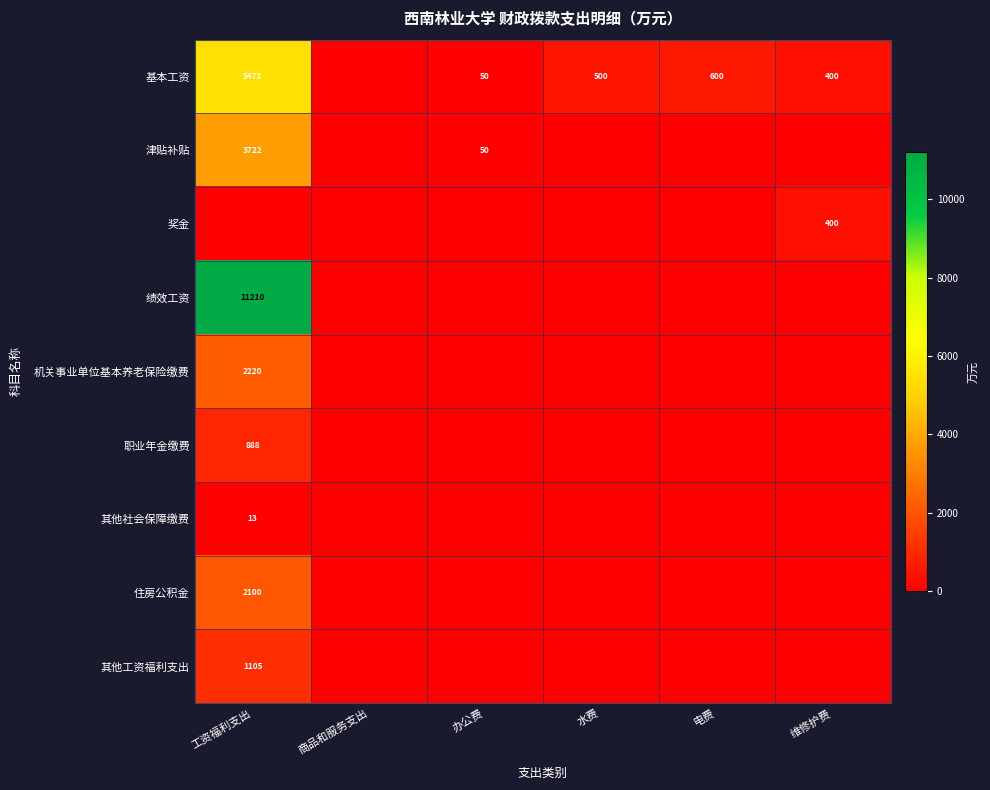

True or false: 绩效工资 has a value of 11210 at 工资福利支出.

True